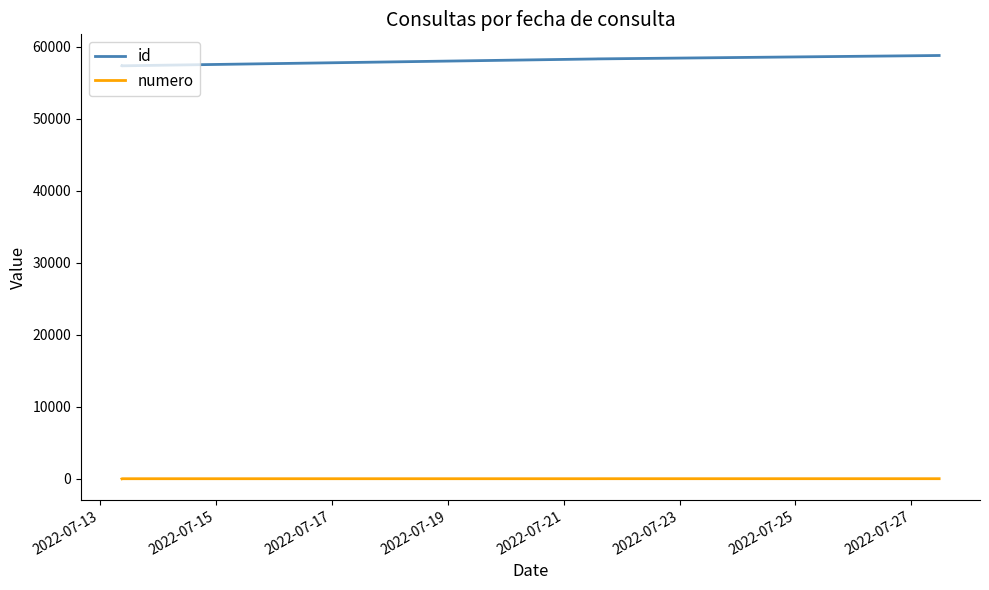

What is the maximum value shown in the chart?

58815